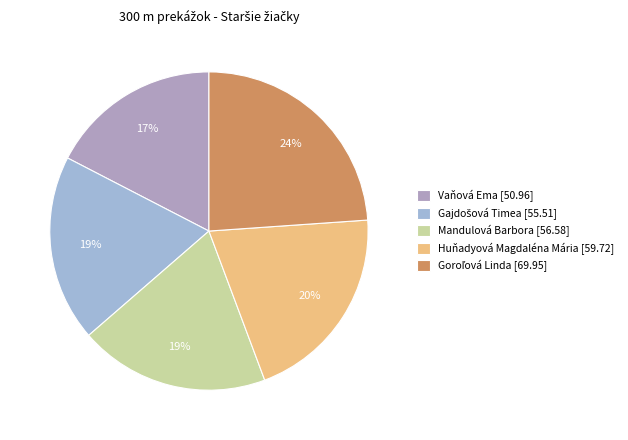

Which slice is the largest?

Goroľová Linda